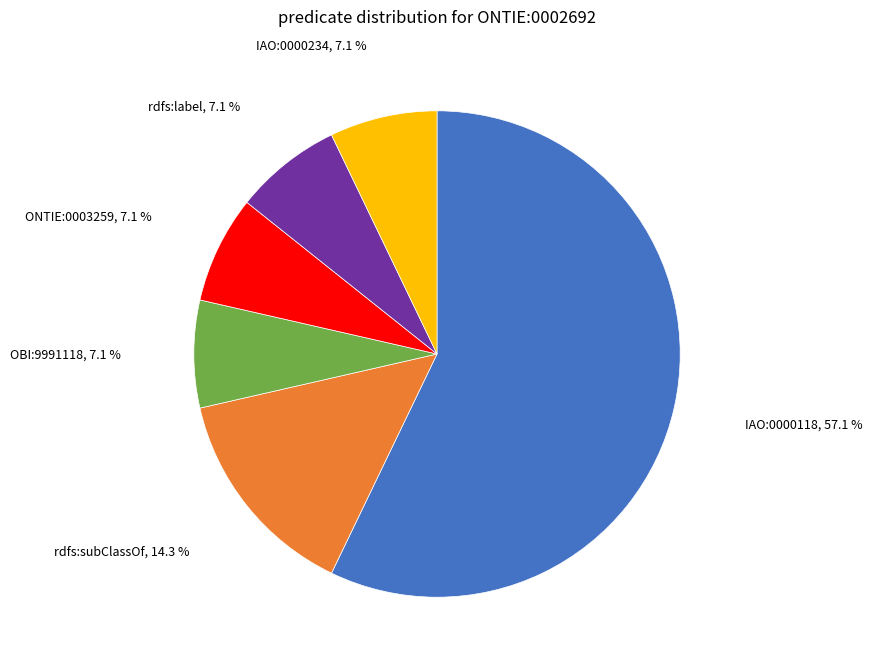

Is there any slice that represents more than half of the pie?

Yes